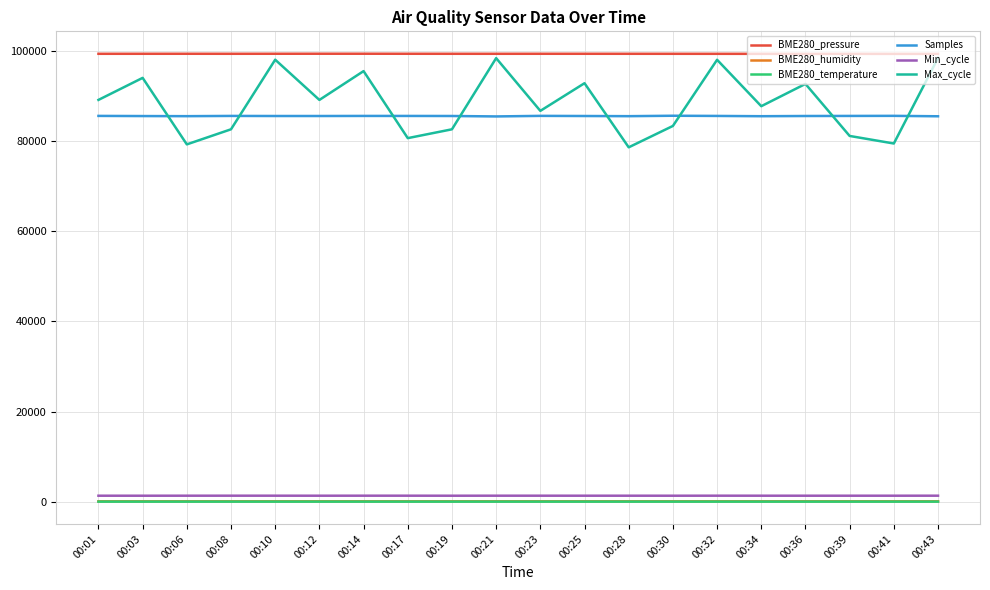

Which series has the widest spread of values?

Max_cycle